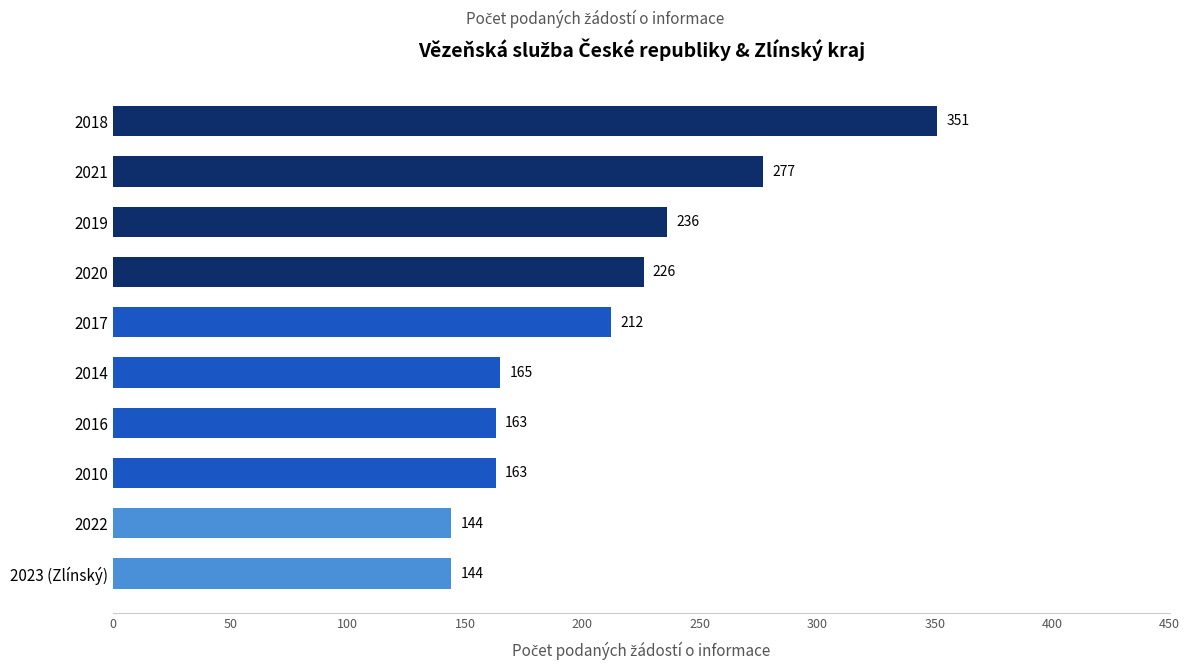

What is the greatest value displayed?

351